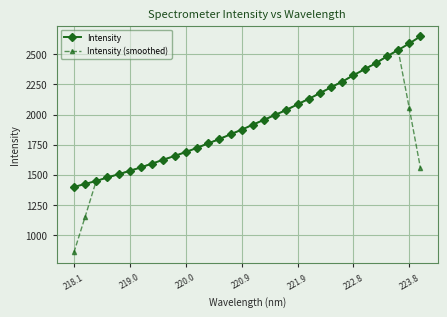

What is the maximum value for Intensity?

2649.4